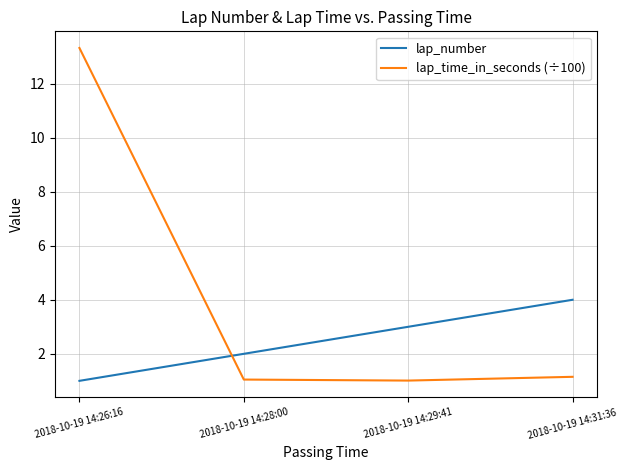

True or false: lap_number has a value of 1.5 at 2018-10-19 14:29:41.

False